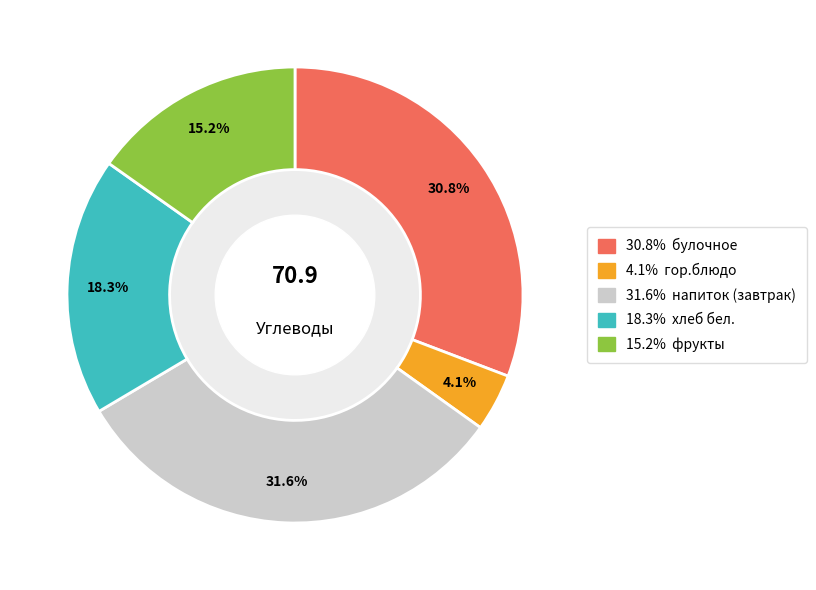

Is there any slice that represents more than half of the pie?

No